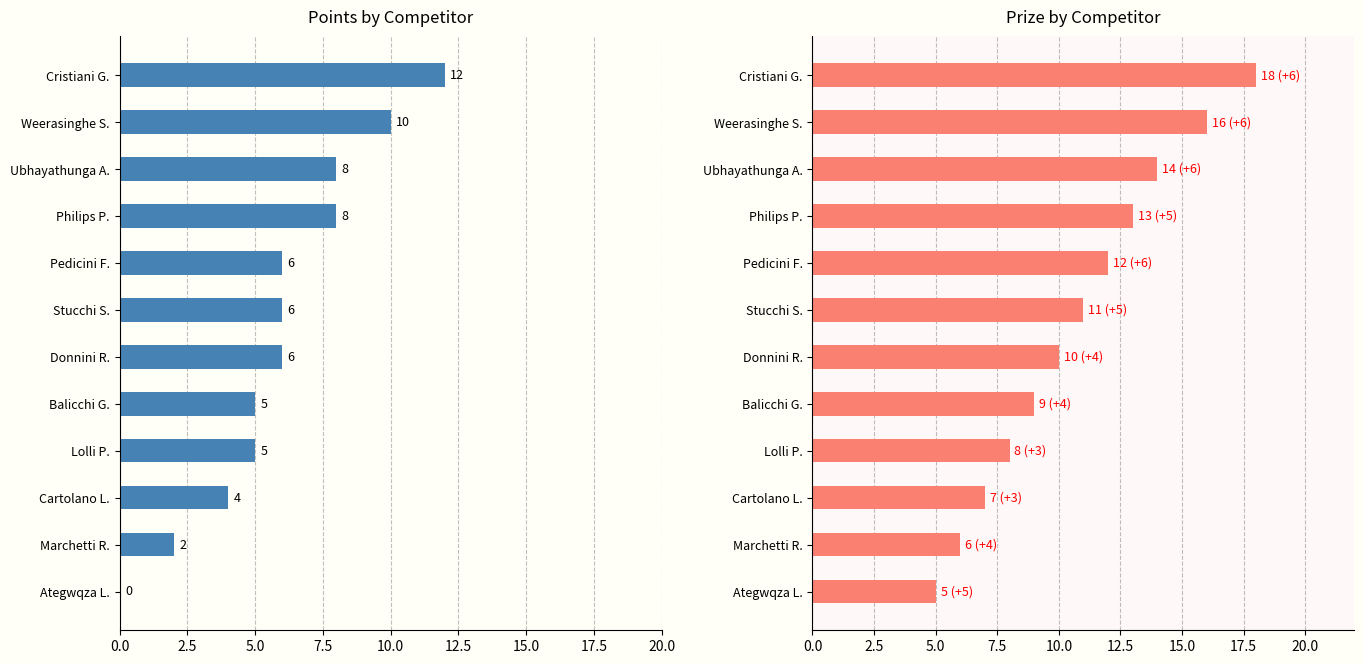

Which series has the largest total across all categories?

Prize